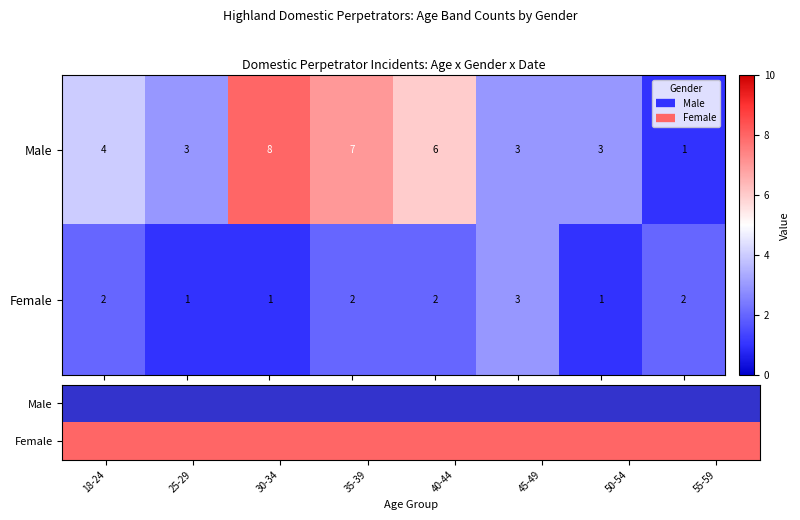

Count the Female values in the range 1 to 2.

7